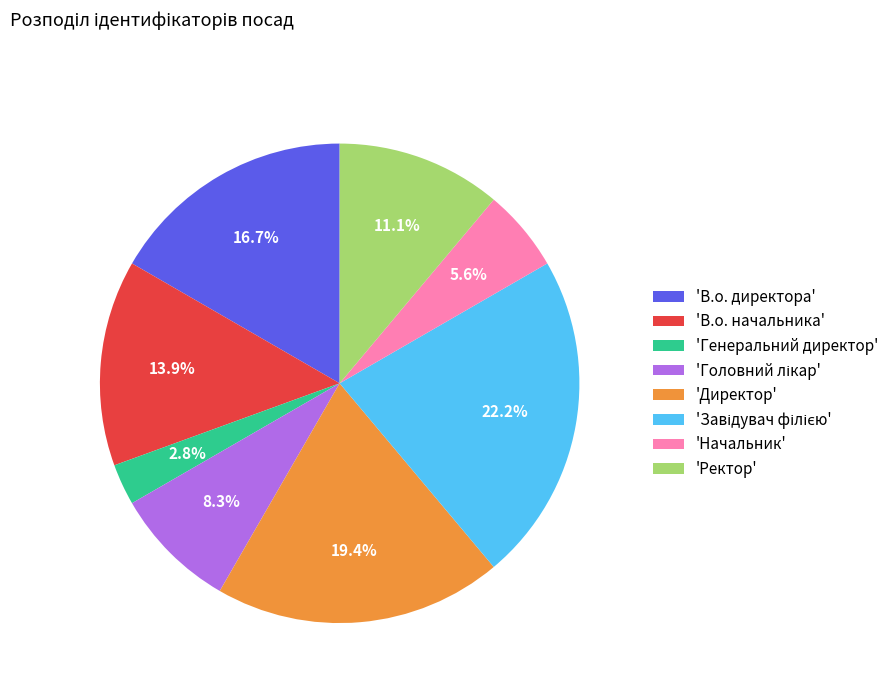

Which has a higher value, 'Ректор' or 'Генеральний директор'?

'Ректор'